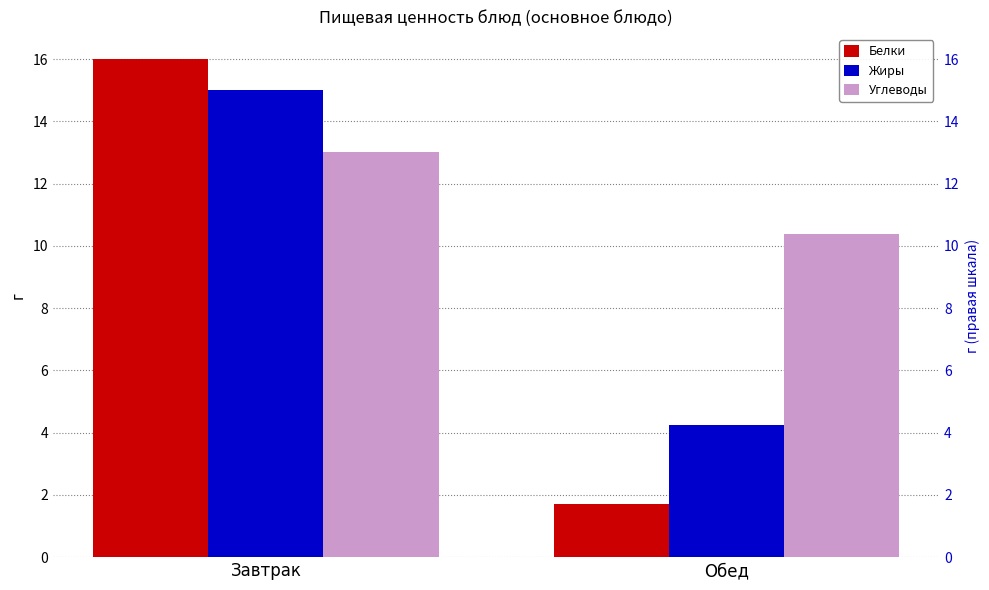

At which label is Углеводы closest to 11?

Обед